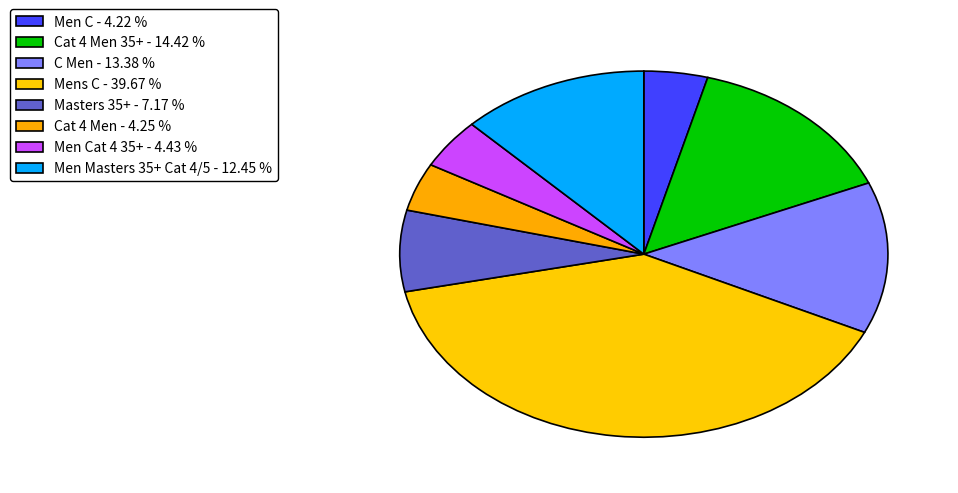

Count the number of slices in the pie.

8